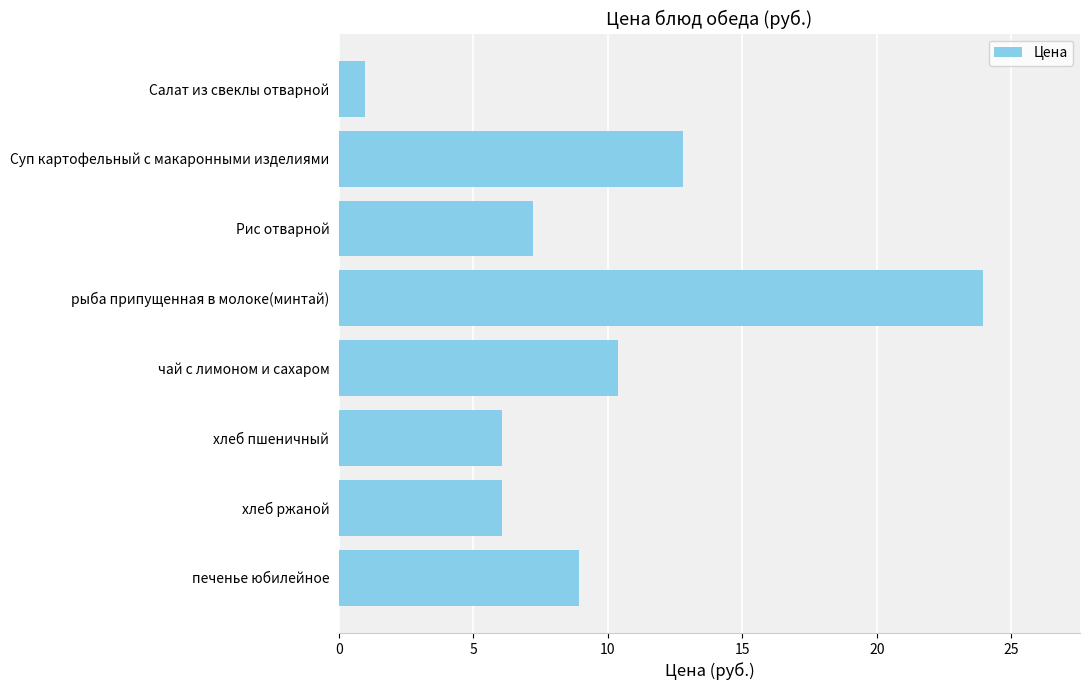

What is the sum of all values?

76.4